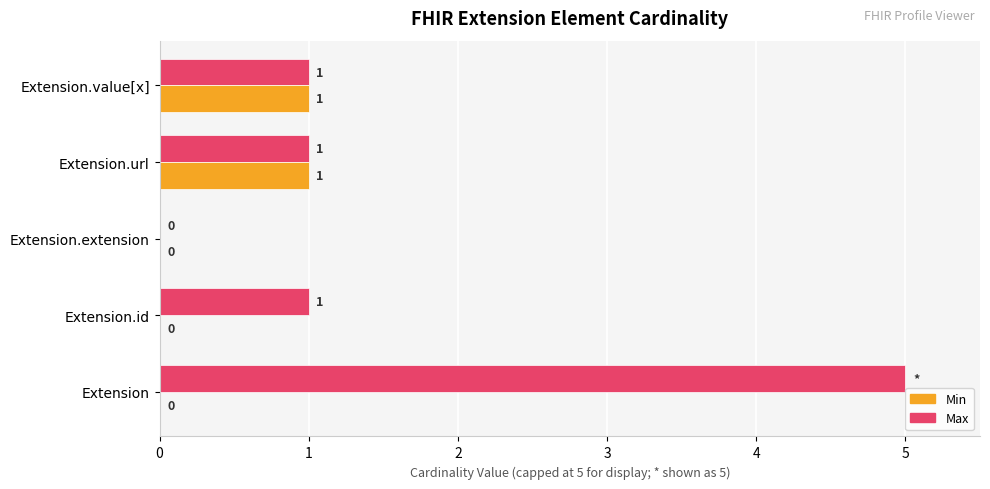

How many Max values are between 1 and 2?

3